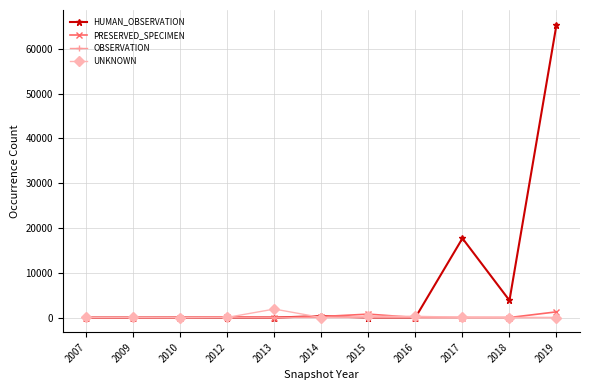

What is the difference between the highest and lowest values at 2014?

310